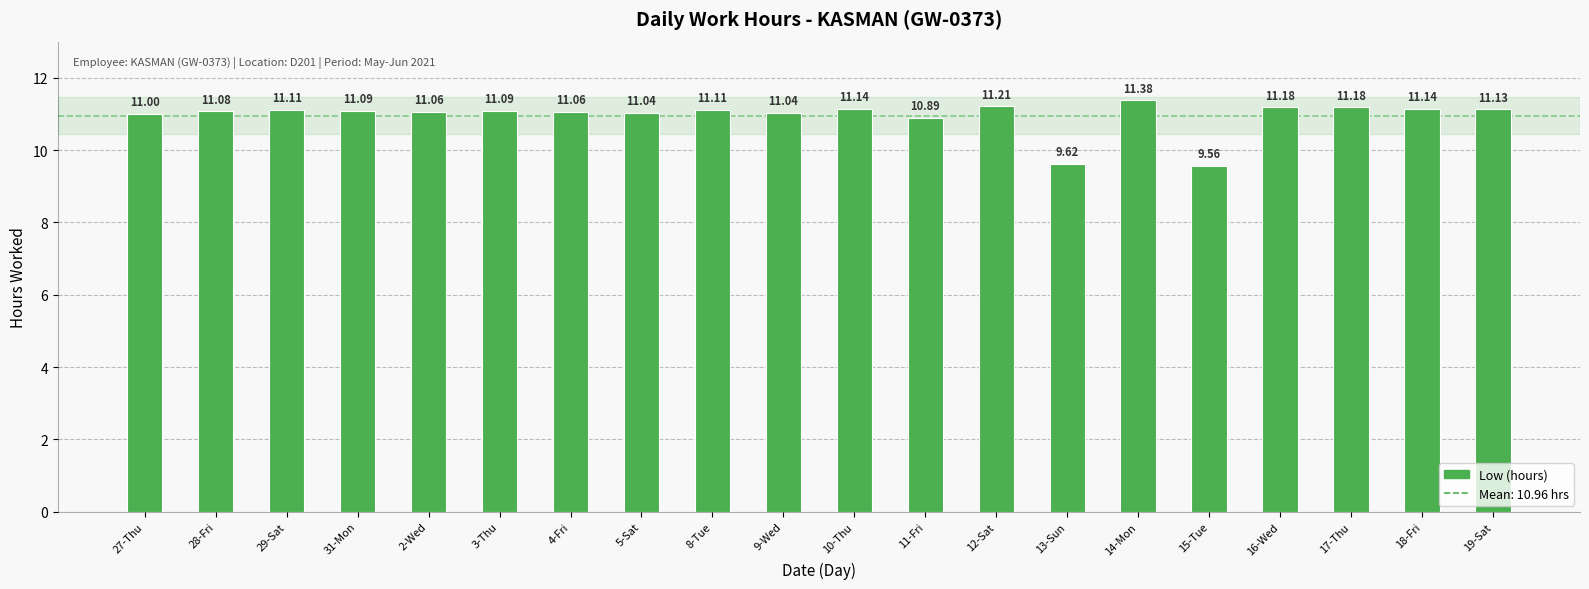

Between 18-Fri and 9-Wed, which is larger?

18-Fri